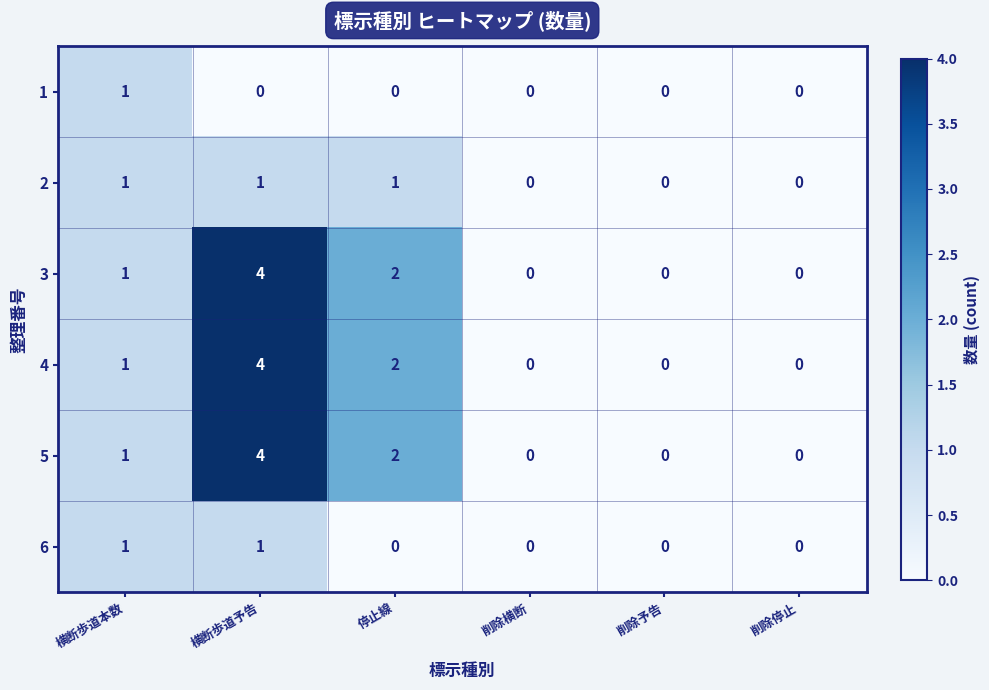

At which category is the sum across all series the highest?

横断歩道予告